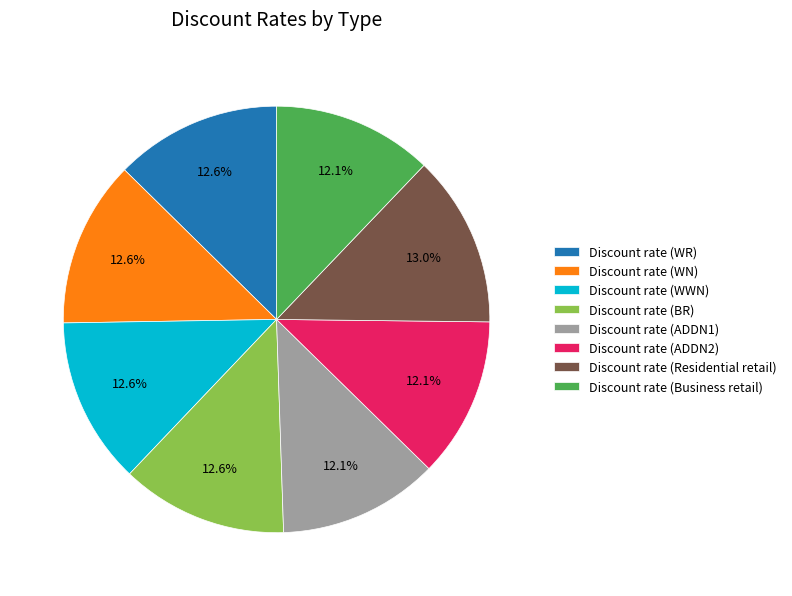

What is the ratio of the value at Discount rate (BR) to the value at Discount rate (WN)?

1.0